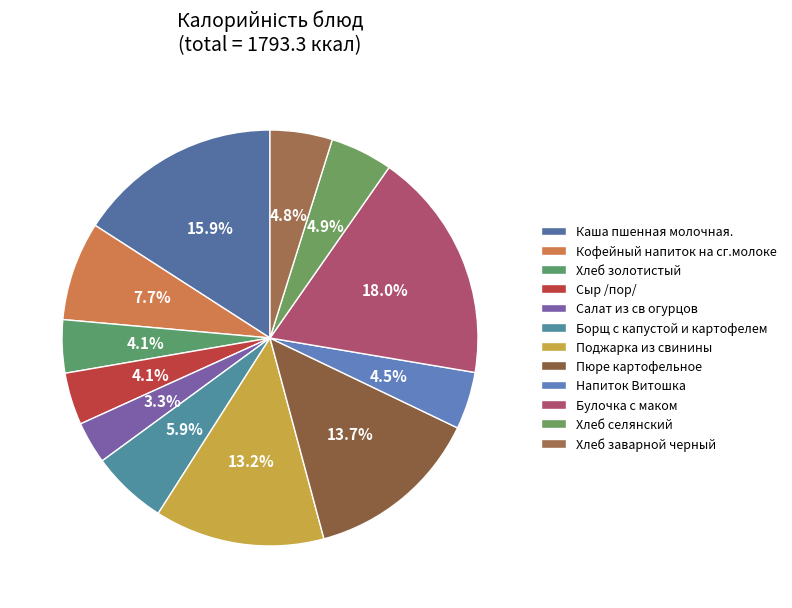

To the nearest percent, what portion does Пюре картофельное represent?

14%